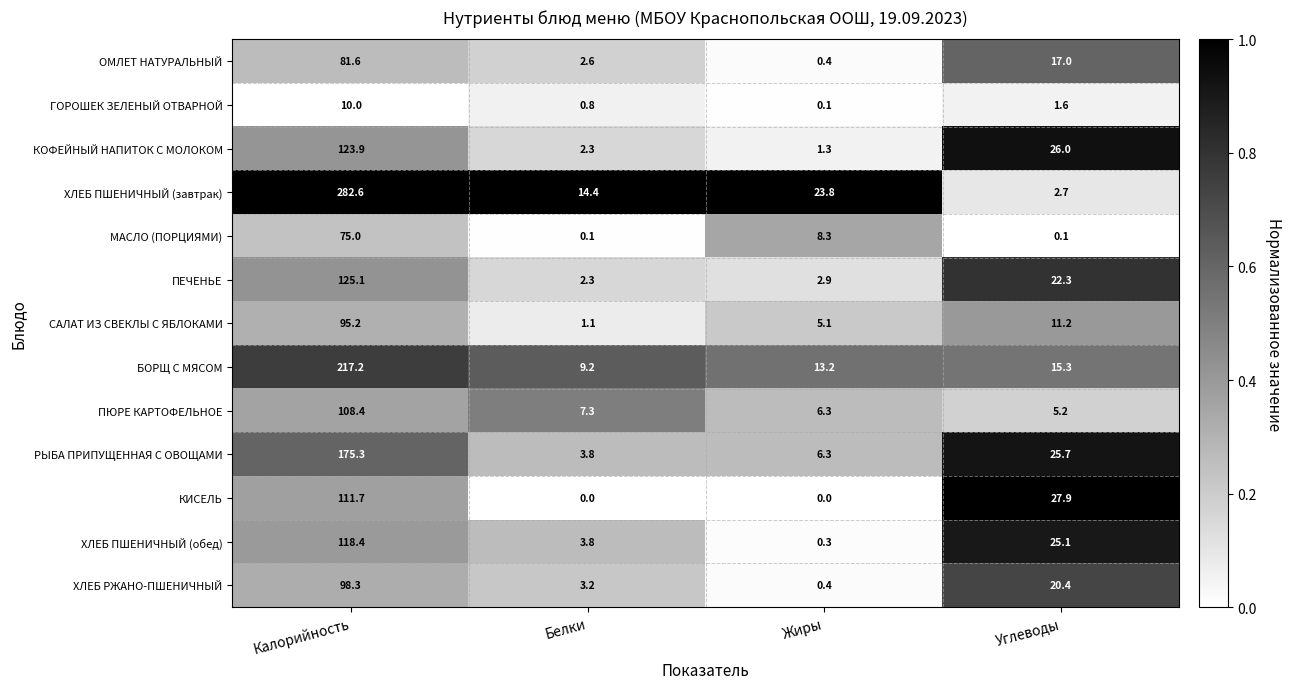

Between Белки and Жиры, which series saw the biggest shift?

ХЛЕБ ПШЕНИЧНЫЙ (завтрак)